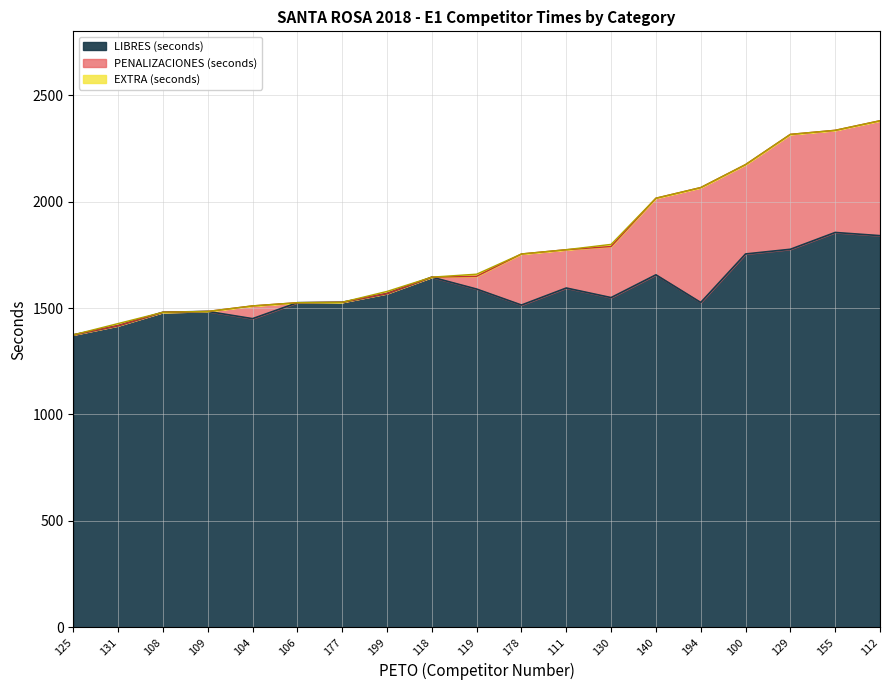

What is the difference between the maximum and second lowest values in the LIBRES (seconds) series?

438